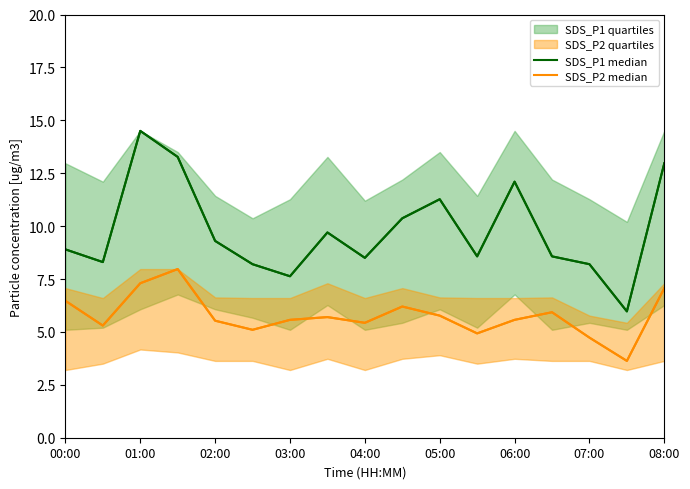

What is the difference between the maximum and minimum values in the SDS_P1 median series?

8.5